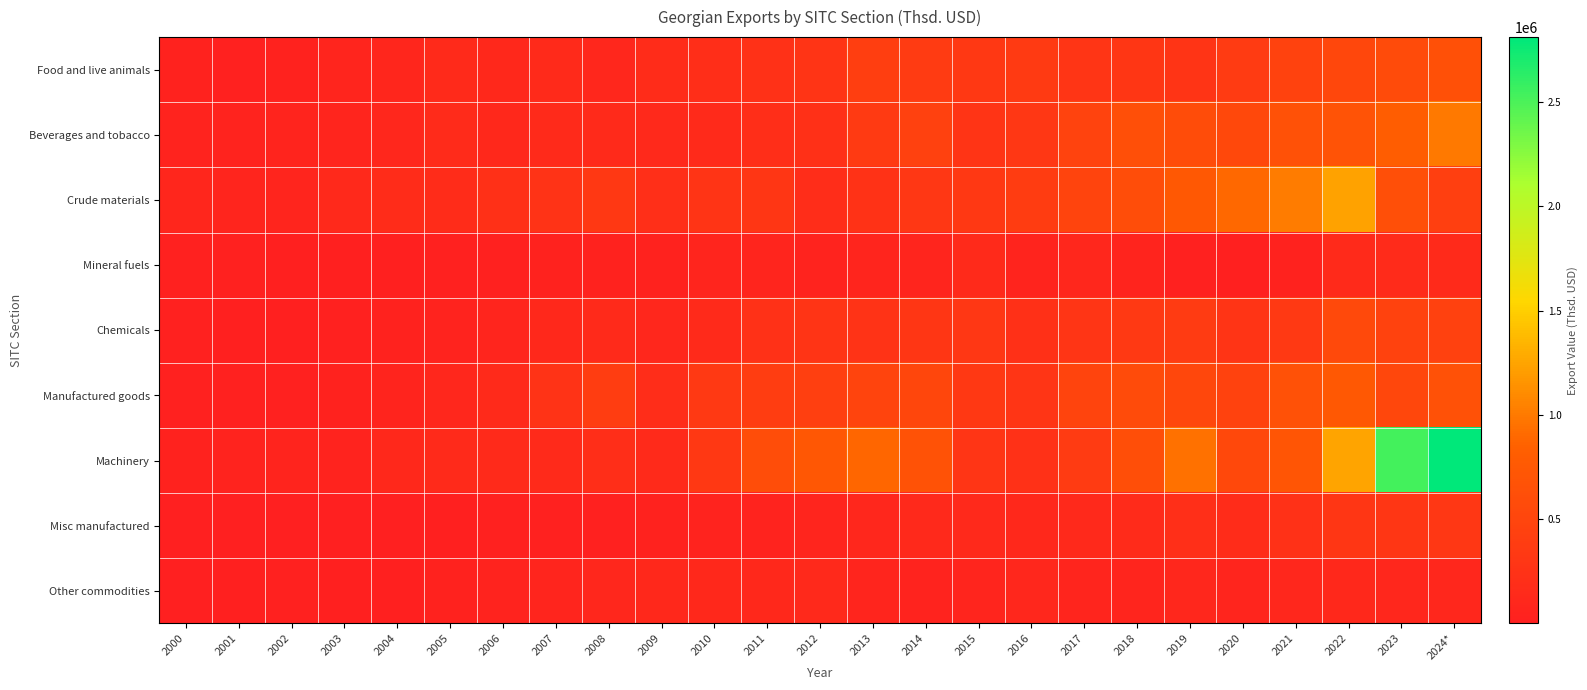

At which category is the sum across all series the highest?

2024*